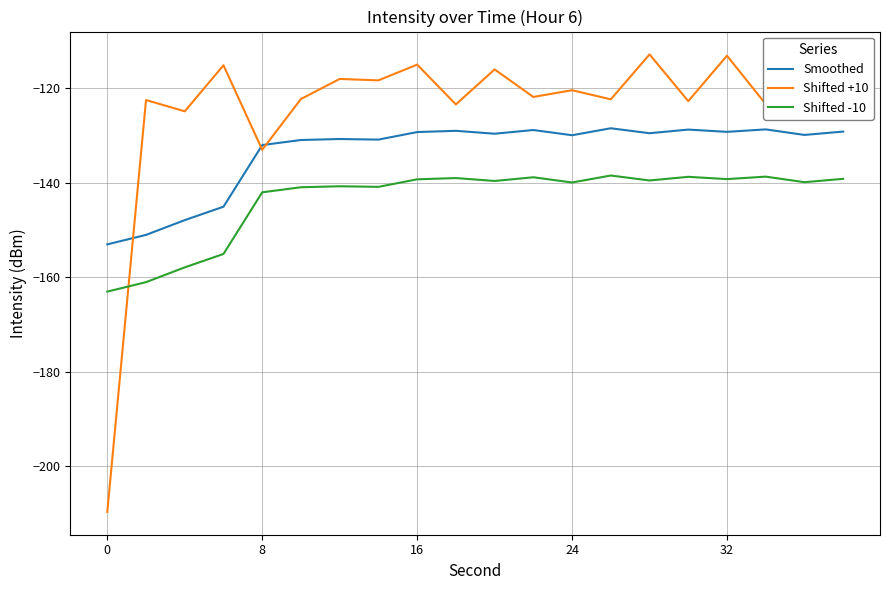

How many lines are shown in the chart?

3